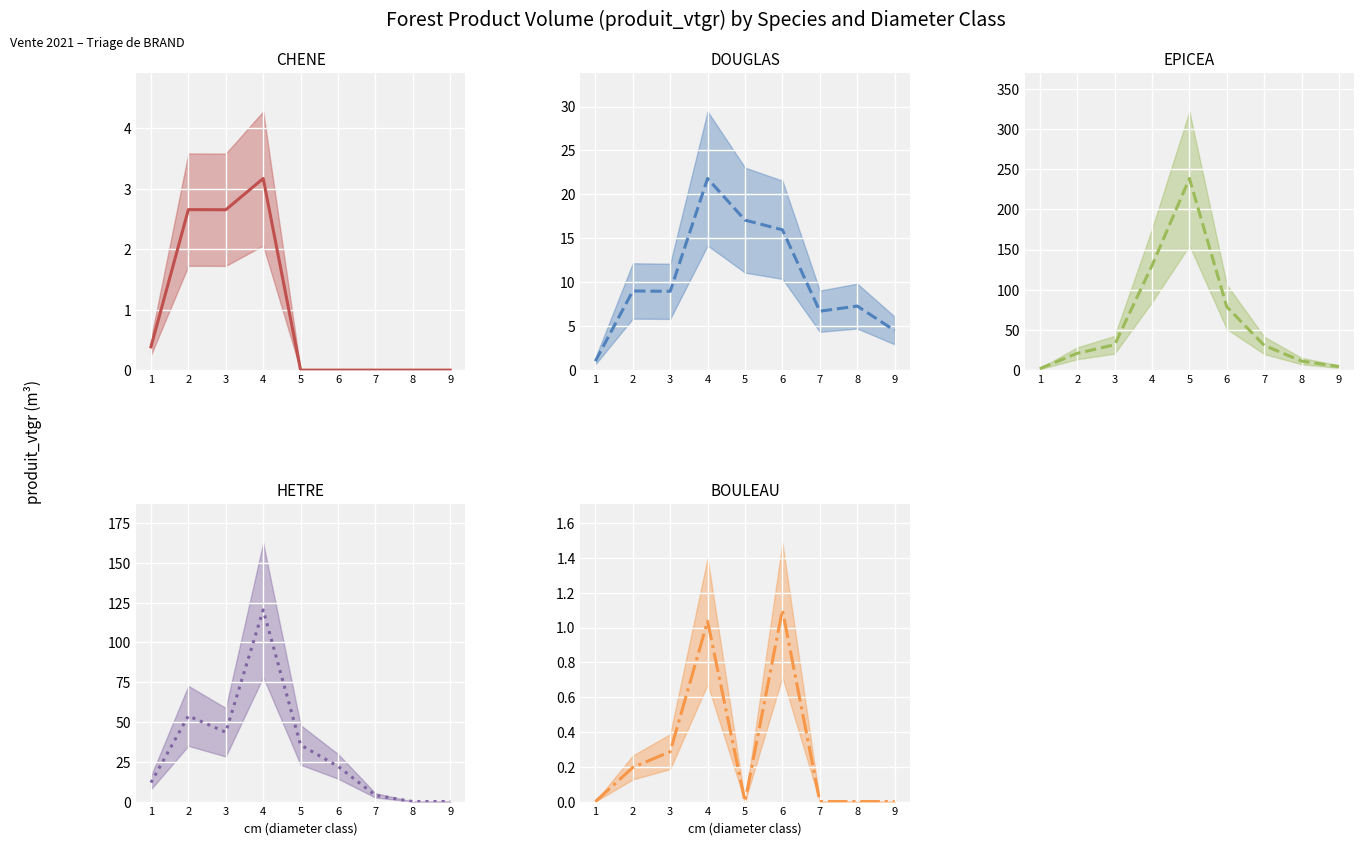

How many interior local valleys does the CHENE (mean) series have?

1